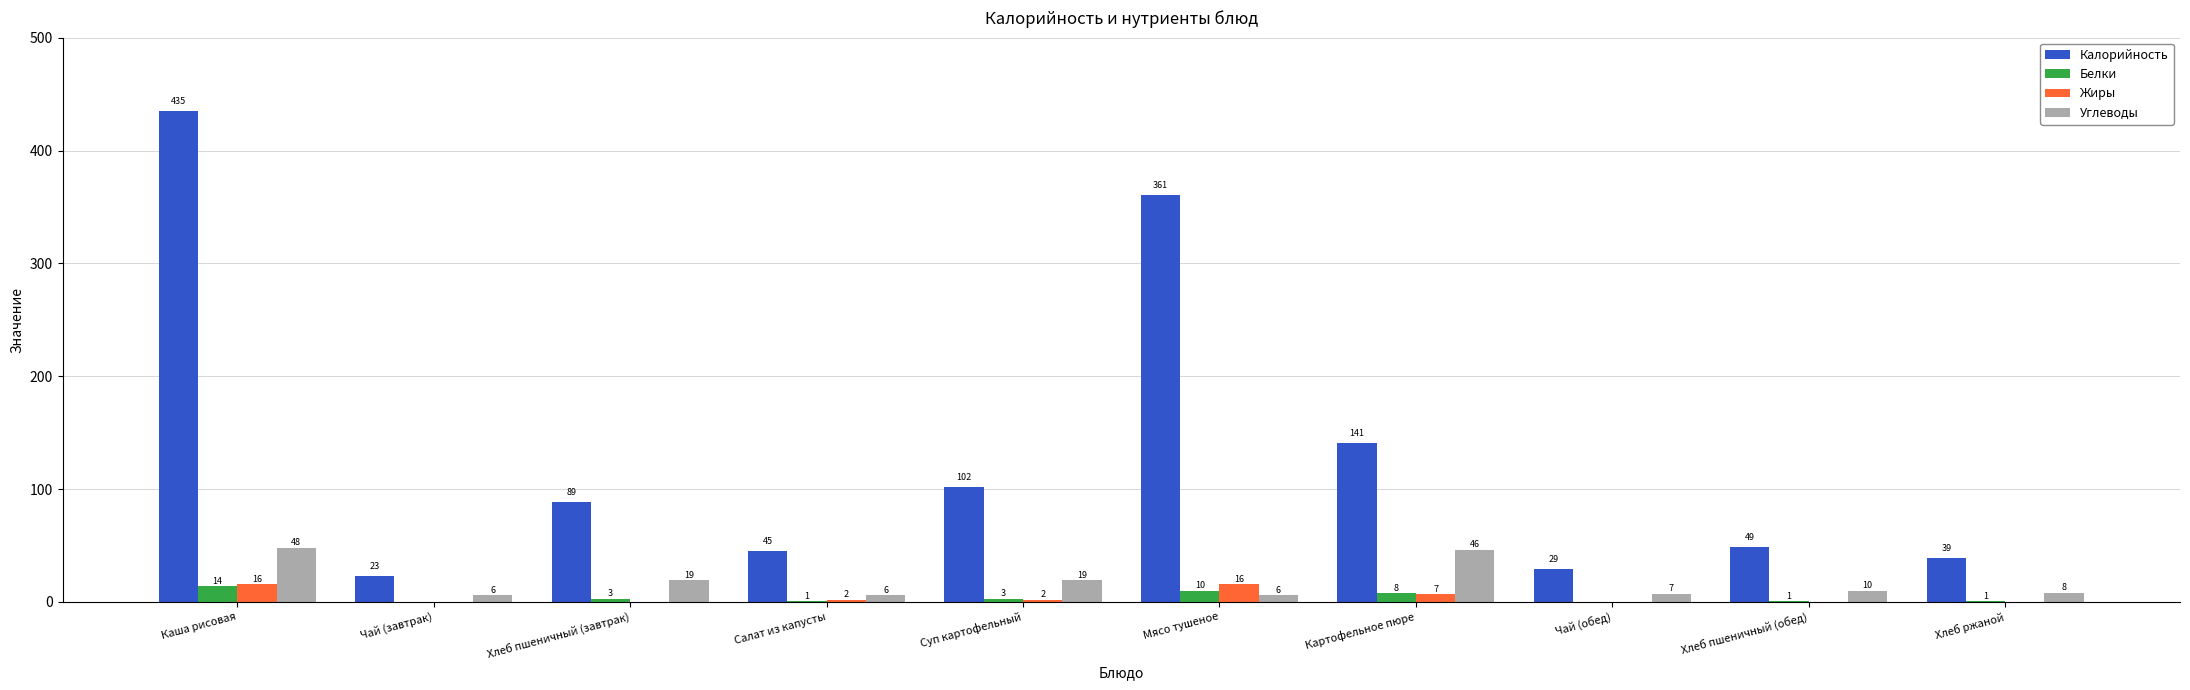

Which category has the highest value in the Белки series?

Каша рисовая